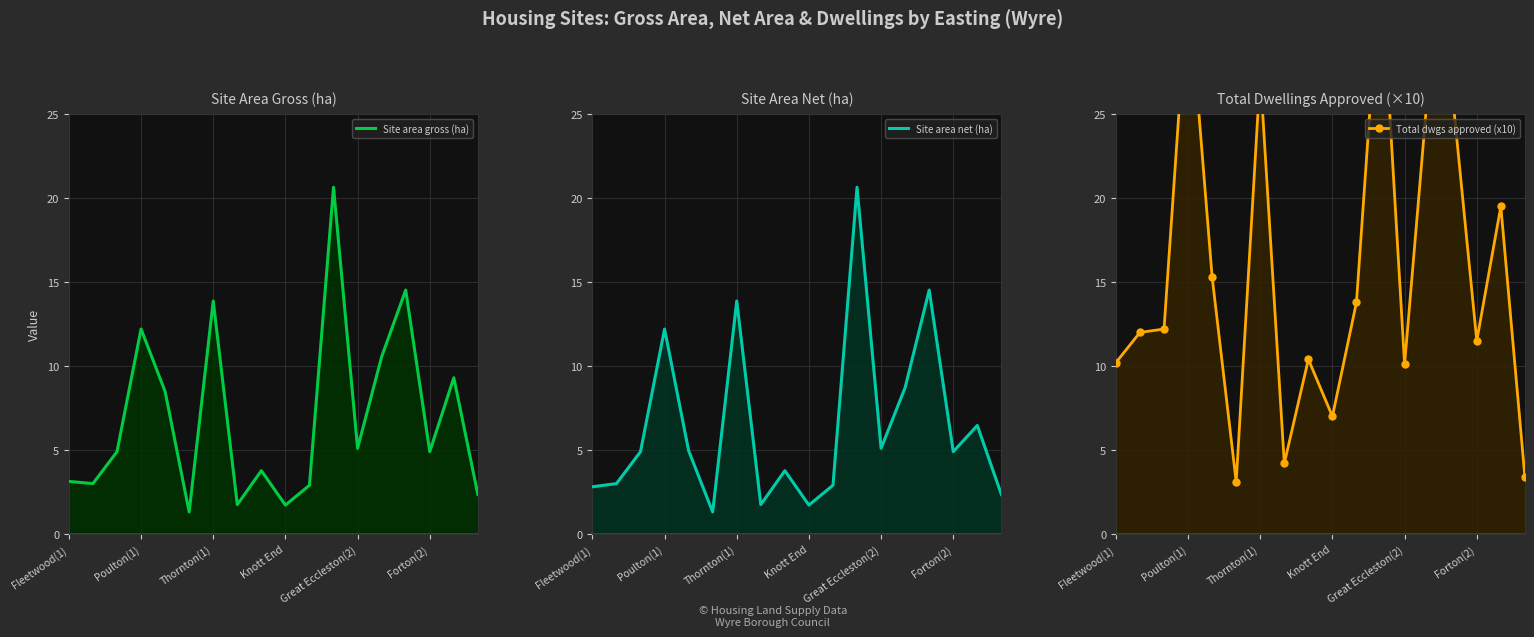

What are all the series names shown in the legend?

Site area gross (ha), Site area net (ha), Total dwgs approved (x10)